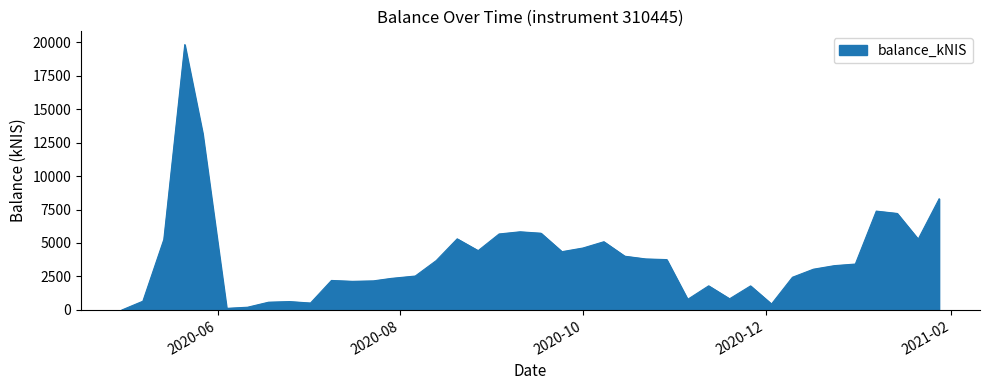

What is the maximum value shown in the chart?

19809.2